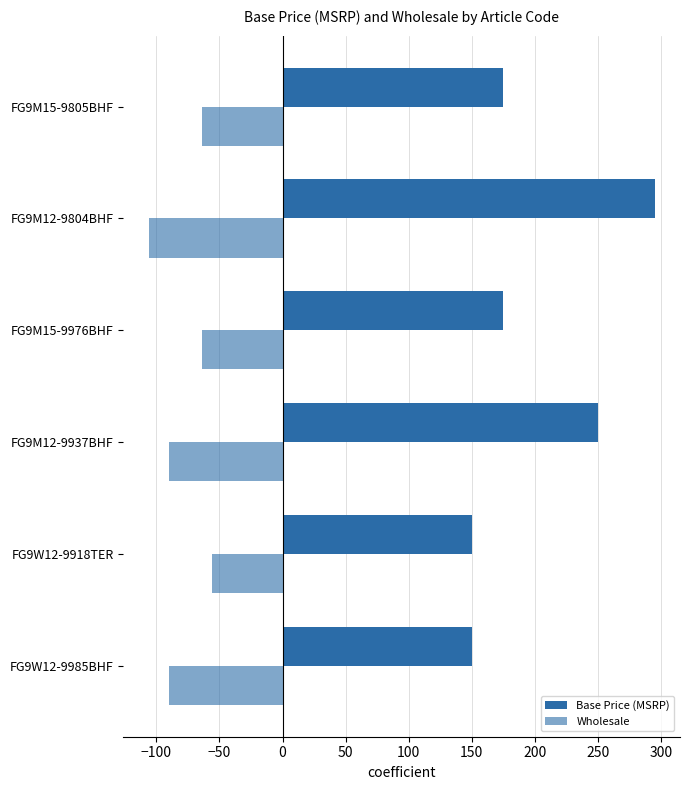

Count the number of data series in this chart.

2